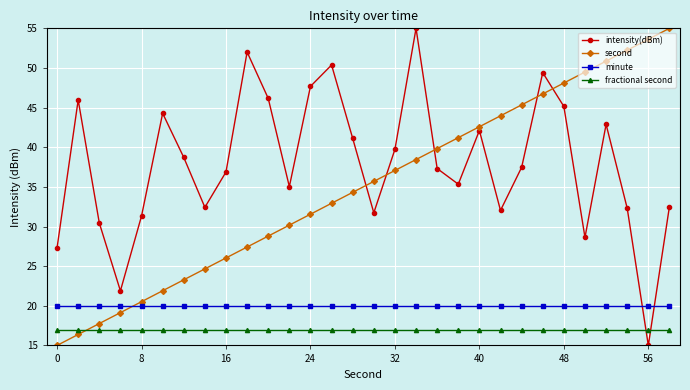

What is the minimum value shown in the chart?

15.0